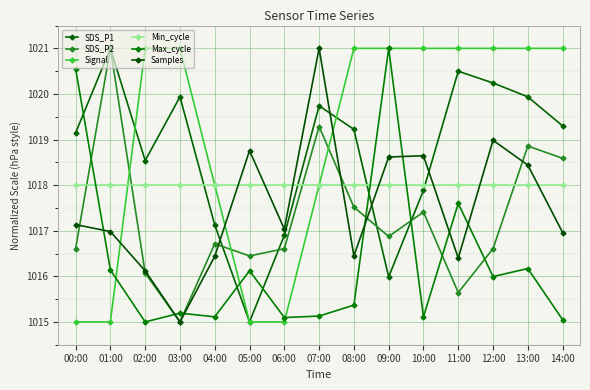

The Samples series shows 1021.0 at 07:00. True or false?

True